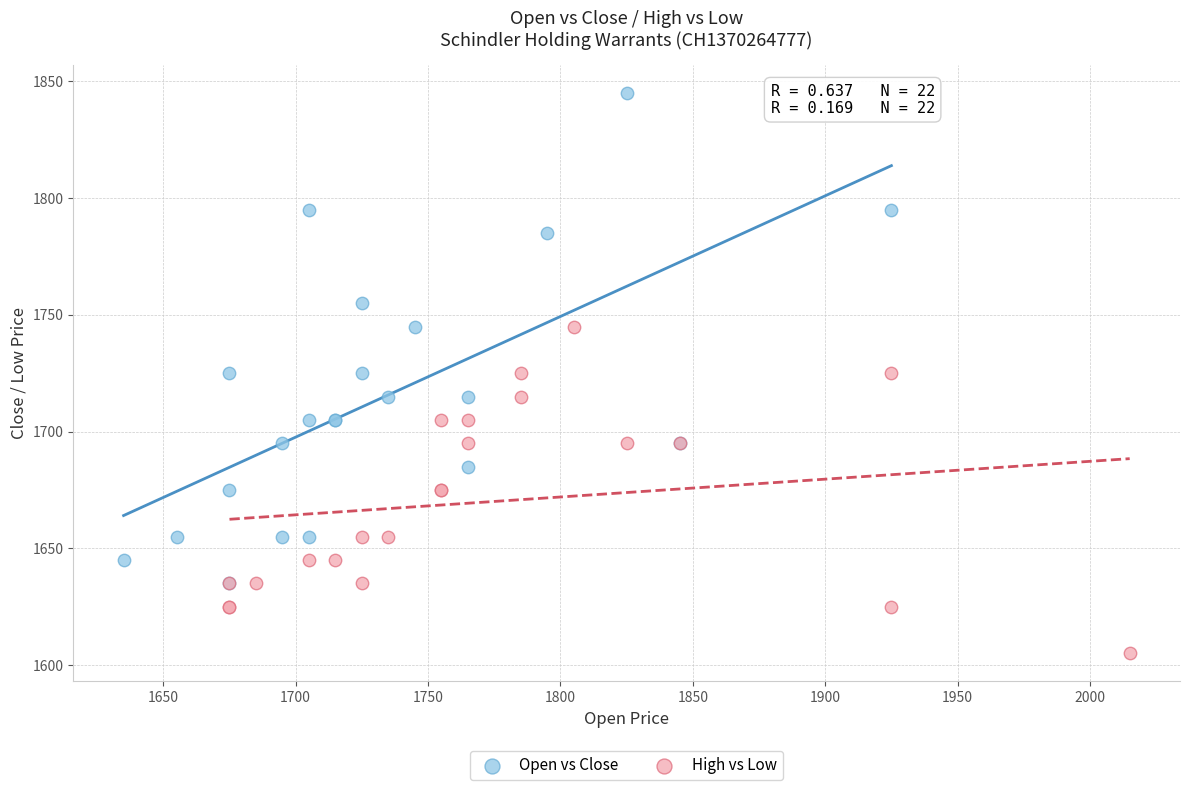

What are all the series names shown in the legend?

Open vs Close, High vs Low